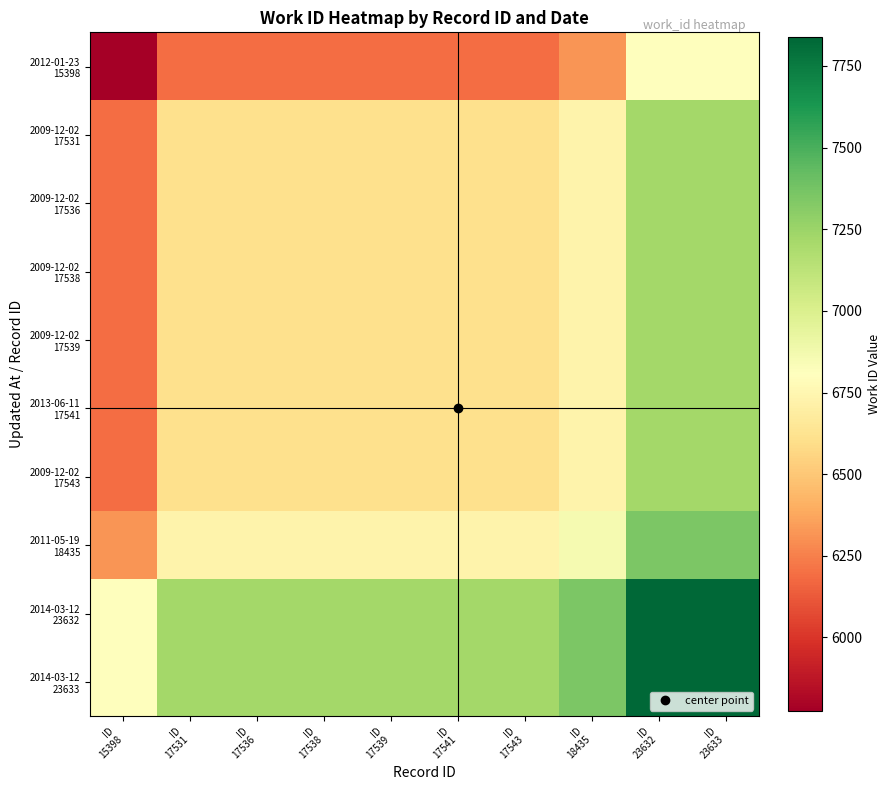

What is the greatest value displayed?

7837